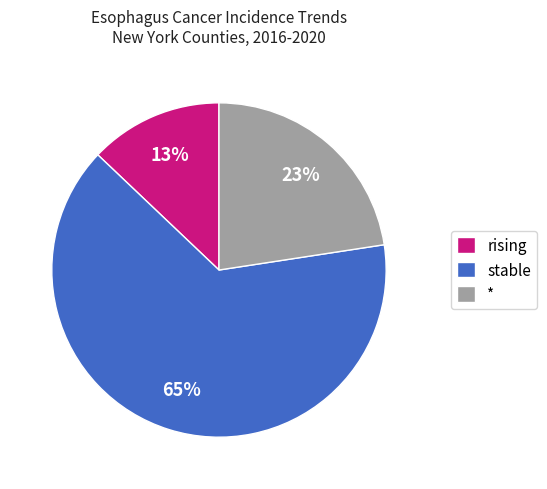

To the nearest percent, what percentage of the pie is *?

23%